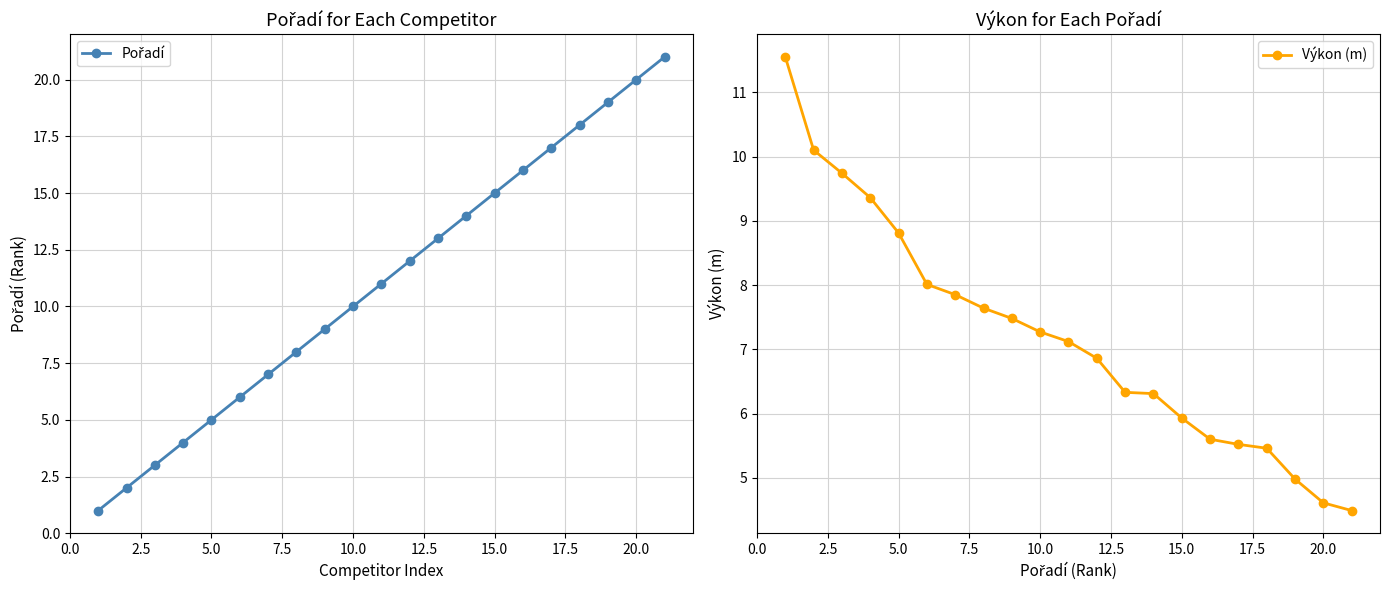

What is the value of the Pořadí point at the 6th from the left?

6.0